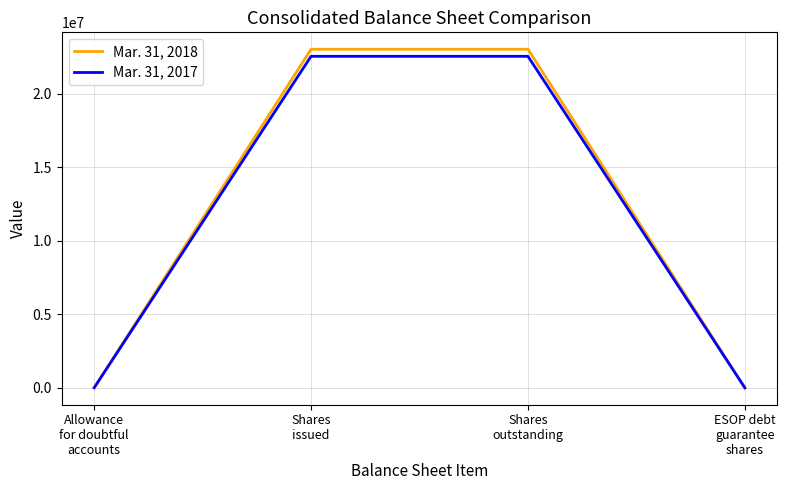

Which series has the widest spread of values?

Mar. 31, 2018